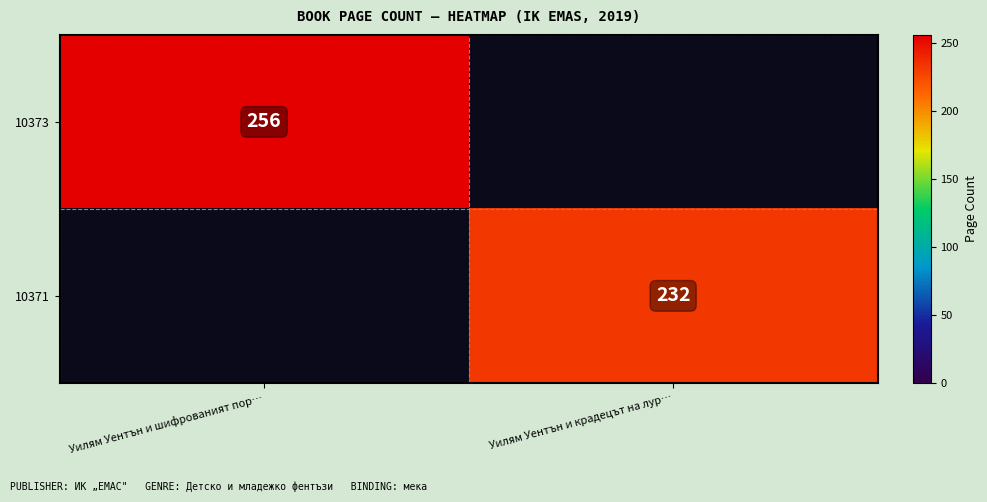

The value of 10371 at Уилям Уентън и крадецът на лур… is 232. True or false?

True